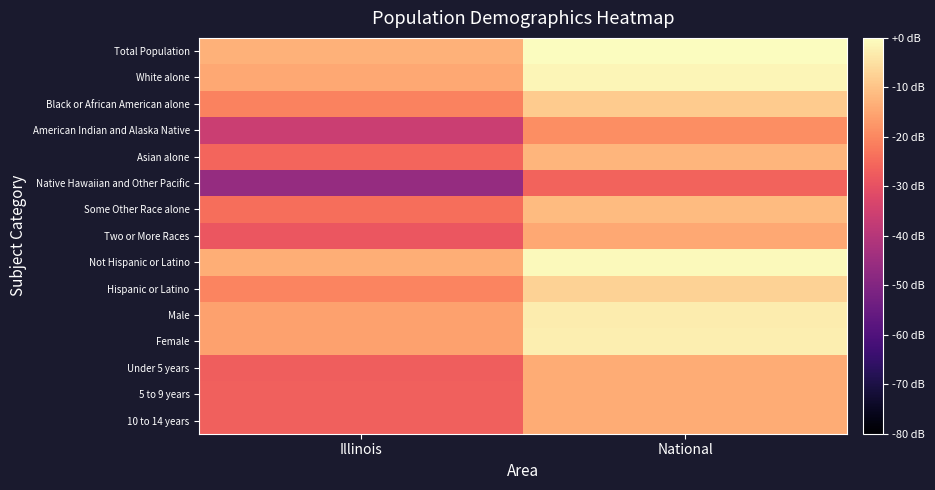

Which series changed the most between Illinois and National?

Native Hawaiian and Other Pacific